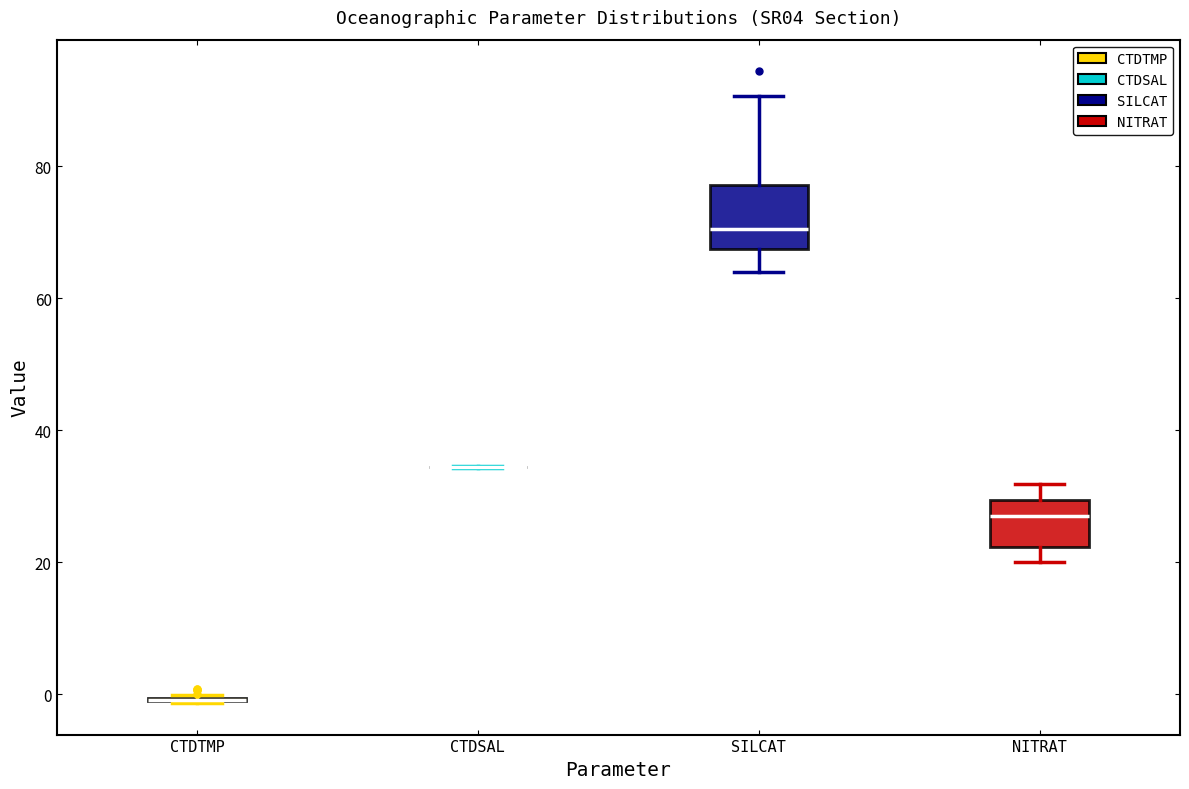

Reading left to right, transcribe this box plot: for each box, give where its median line is, the range the box spans, and where its two whiskers end, as read against the y-axis. The values are not printed on the chart, so give them approximately, as read against the axis.

CTDTMP: box collapsed to a line at 0, whiskers -2 to 0
CTDSAL: box collapsed to a line at 34, whiskers 34 to 34
SILCAT: median 70, box 68 to 78, whiskers 64 to 90
NITRAT: median 26, box 22 to 30, whiskers 20 to 32